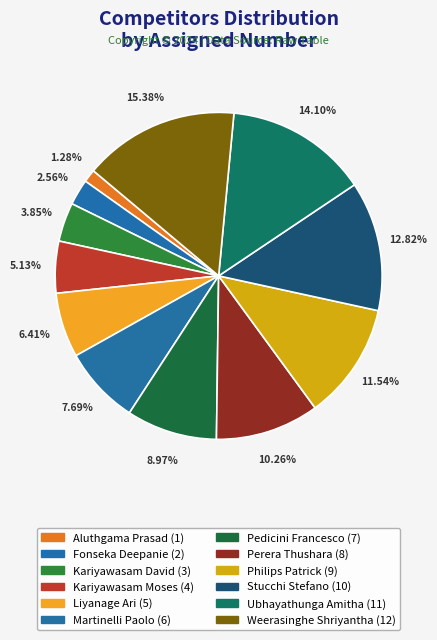

The Weerasinghe Shriyantha slice represents 2% of the pie. True or false?

False